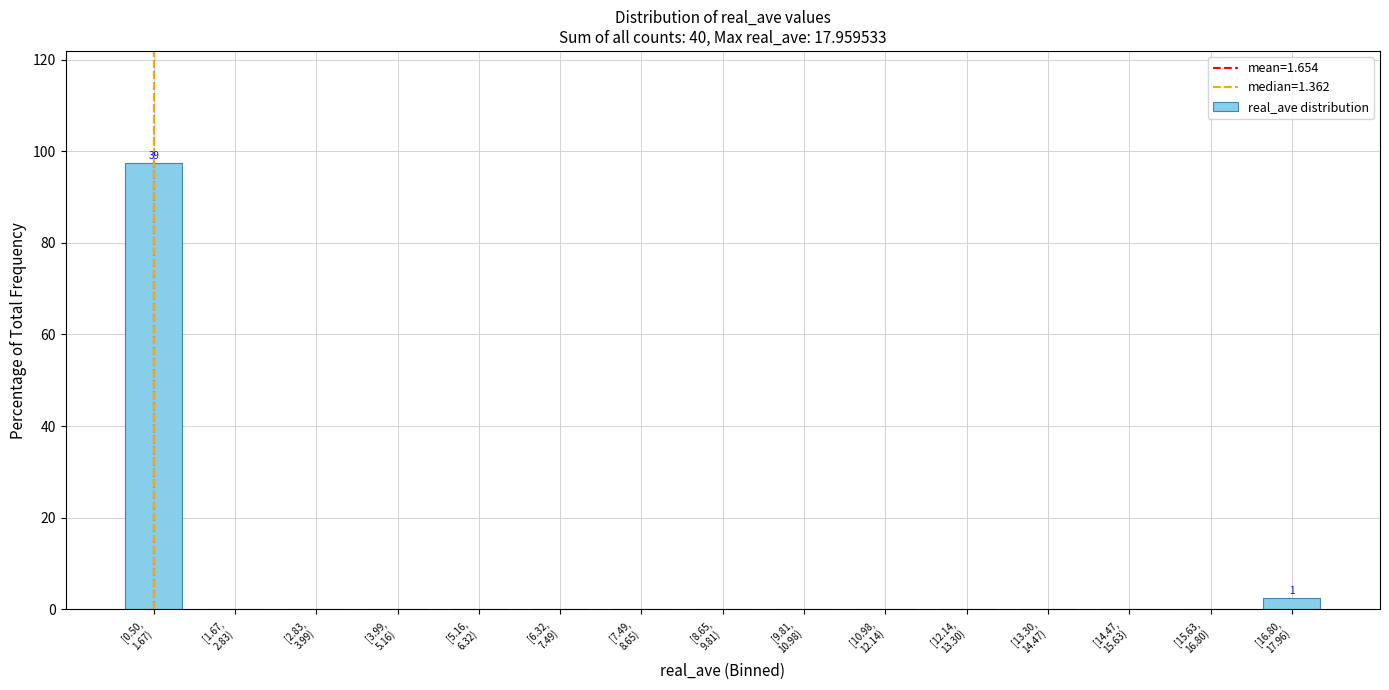

What is the greatest value displayed?

97.5